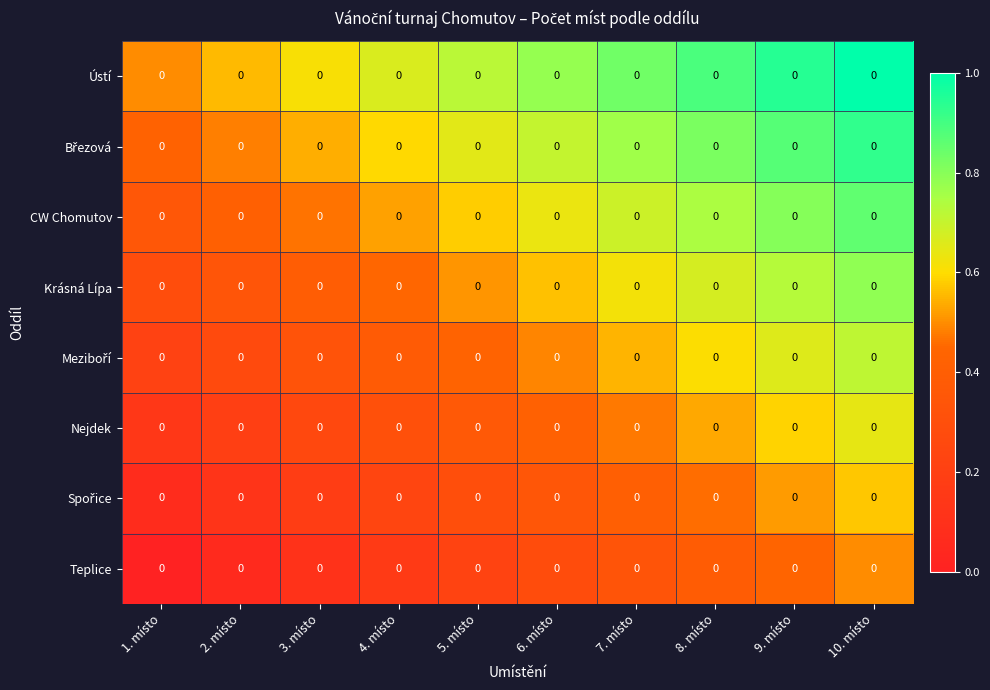

At which category is the sum across all series the highest?

10. místo